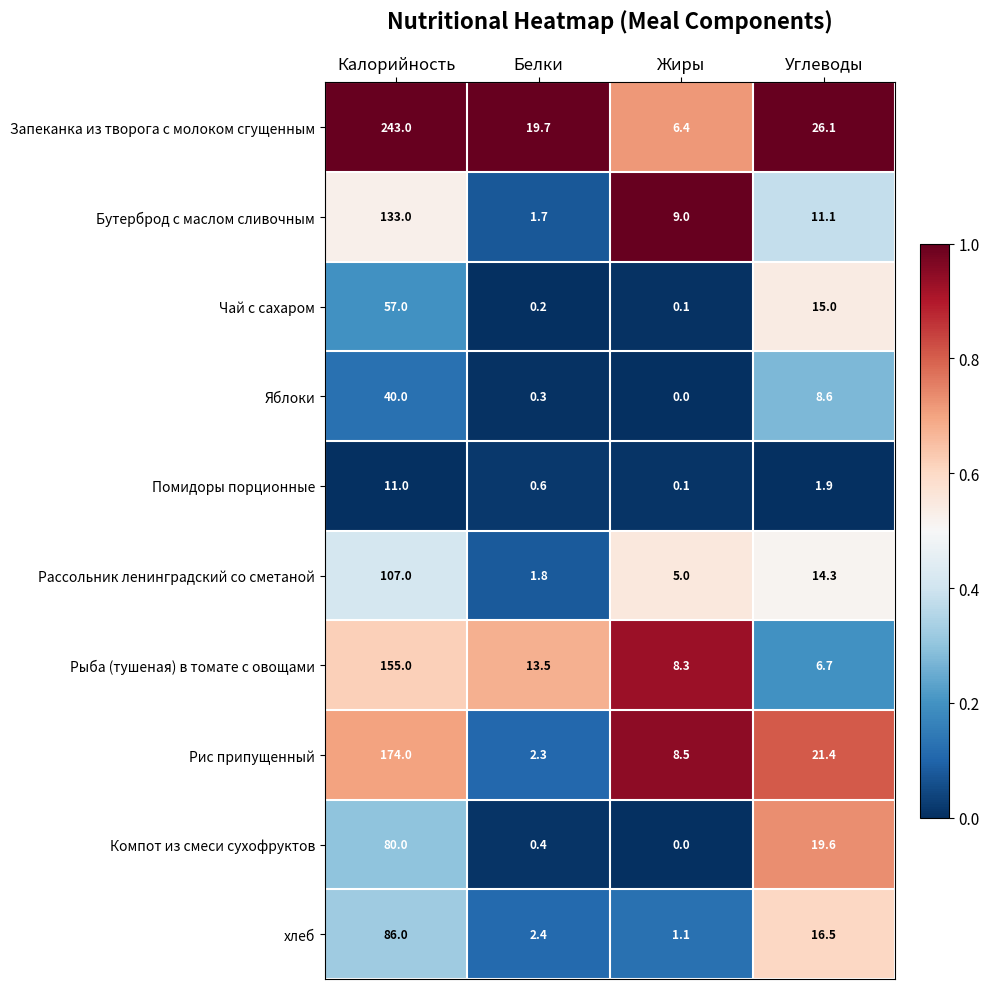

At which category is the sum across all series the highest?

Калорийность